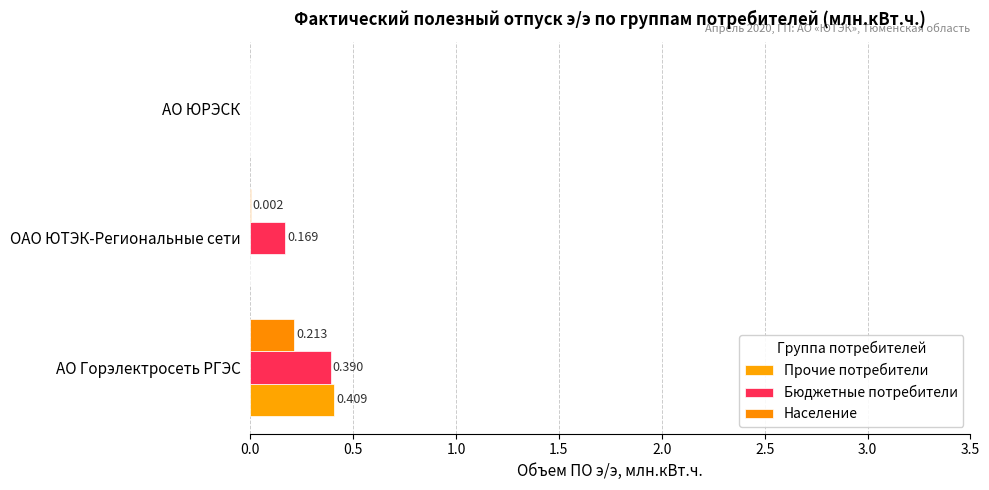

How many data points in Население are above 0?

2